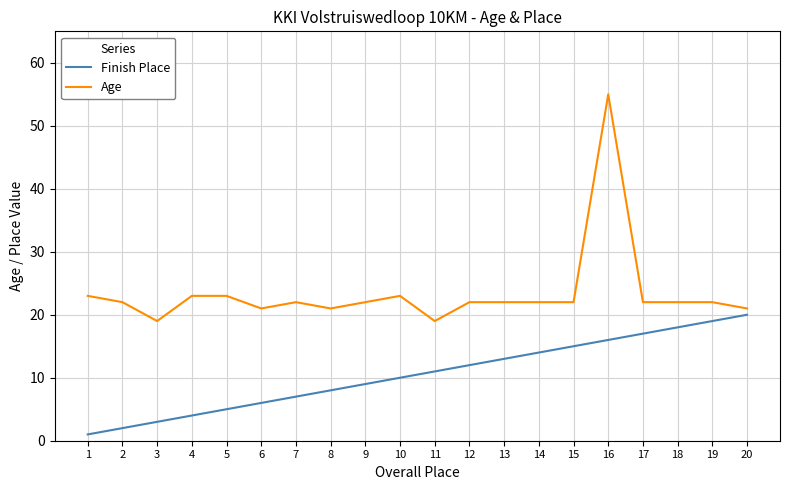

At 1, list the series in order from smallest to largest.

Finish Place, Age